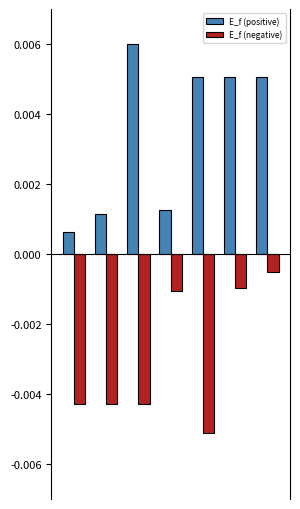

At how many categories does at least one series exceed 0?

7